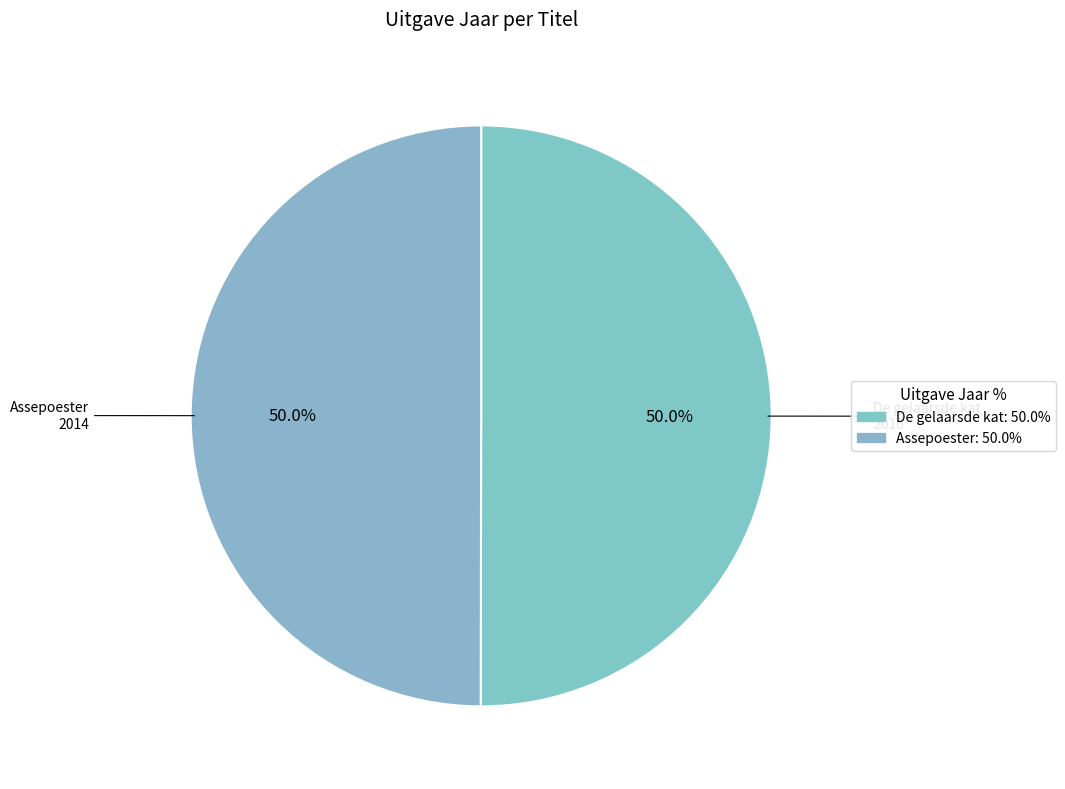

Approximately how many times larger is the value at Assepoester compared to De gelaarsde kat?

1.0